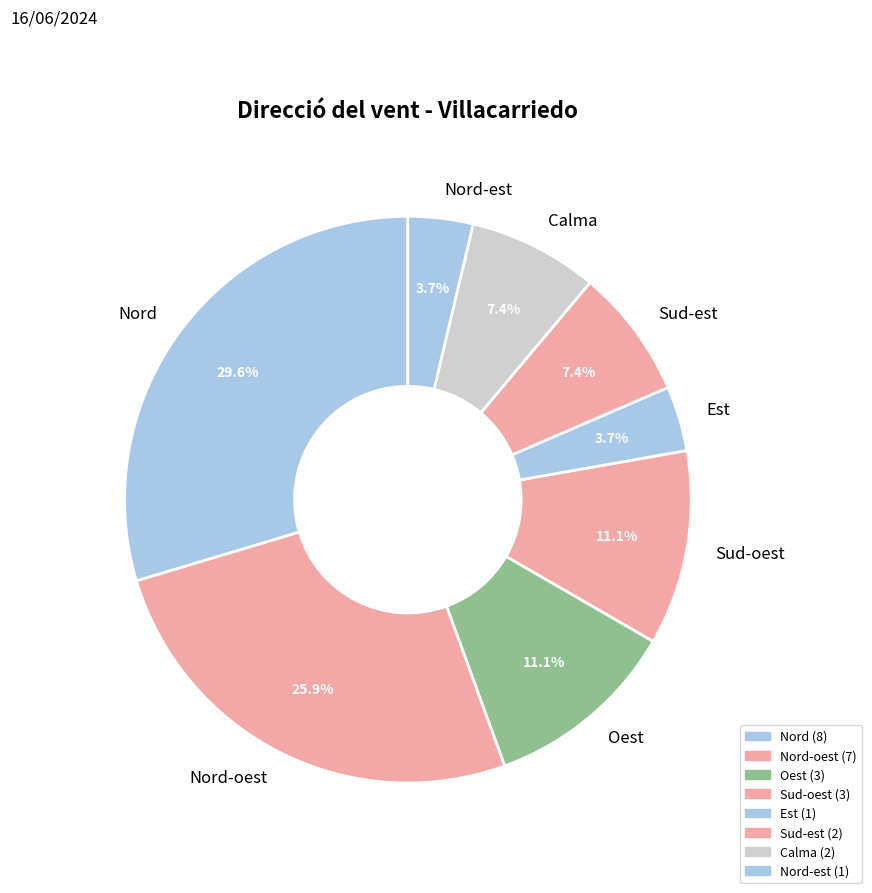

Which slice is the largest?

Nord